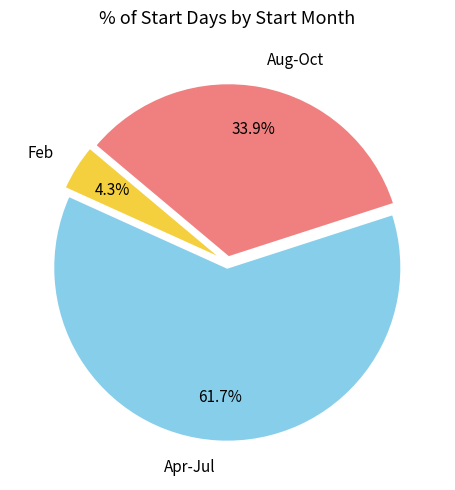

Is there a majority slice in this chart?

Yes